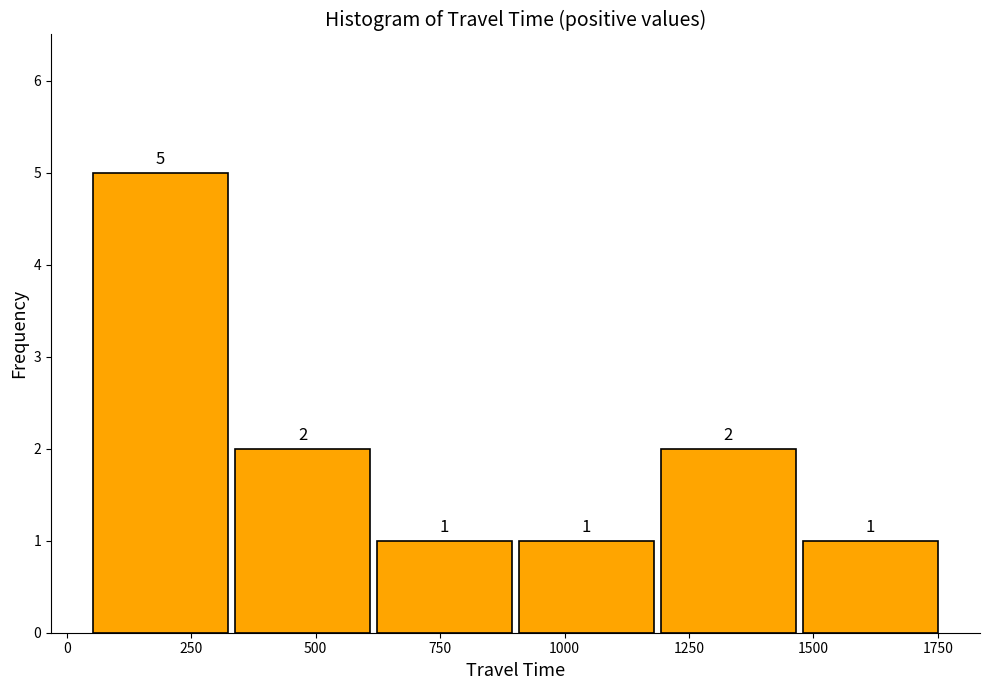

Reading left to right, transcribe this chart: for each bar, give the range it covers on the x-axis and its height. The bar edges are not printed on the chart, so give them approximately, as read against the axis.

50 to 350: 5
350 to 600: 2
600 to 900: 1
900 to 1200: 1
1200 to 1450: 2
1450 to 1750: 1